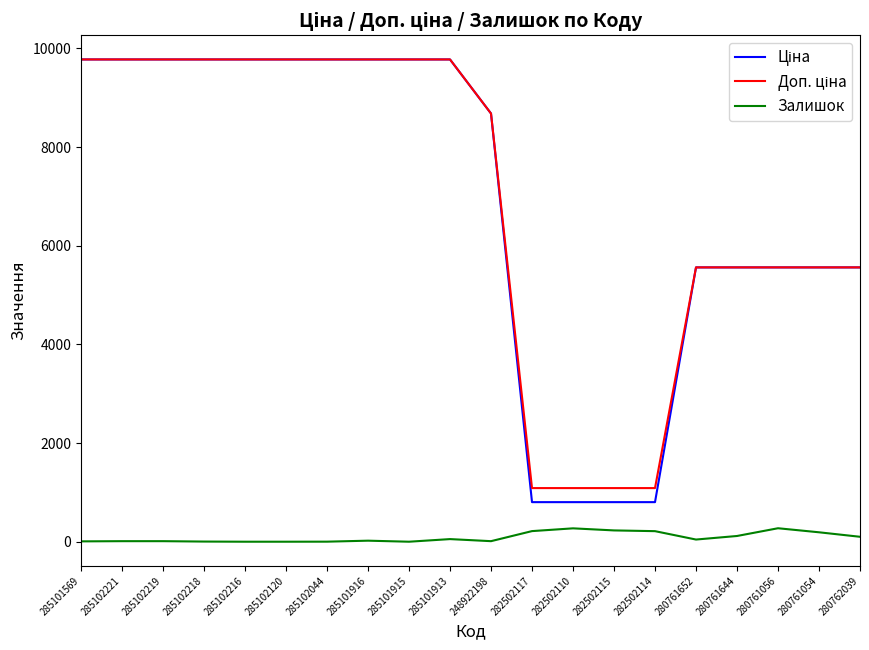

Is this an area chart (filled region under the line)?

No